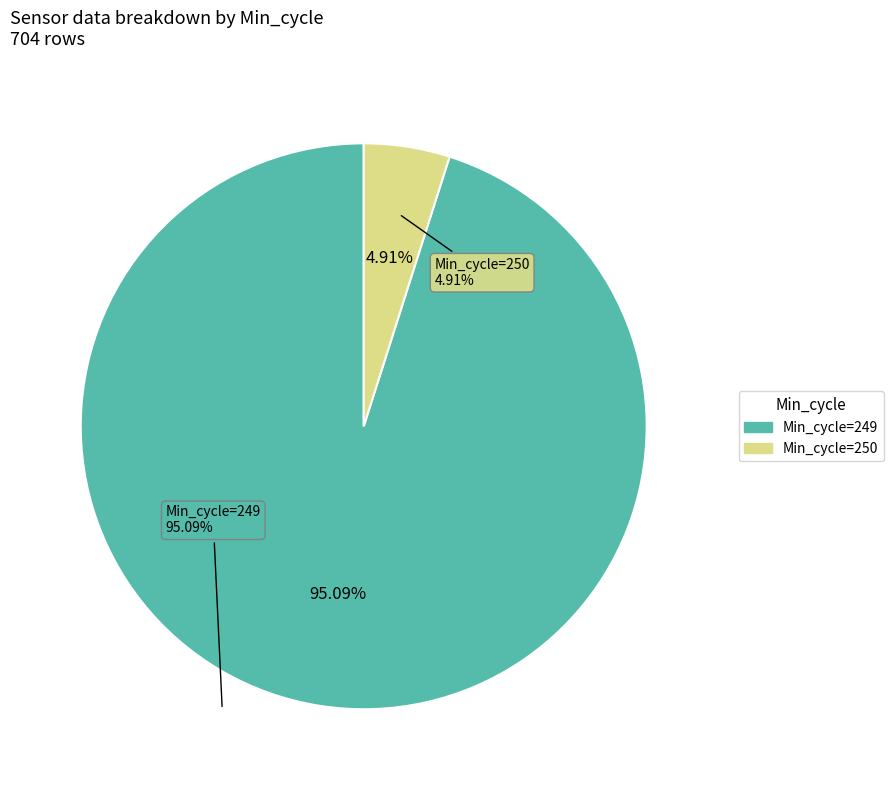

Is there a majority slice in this chart?

Yes